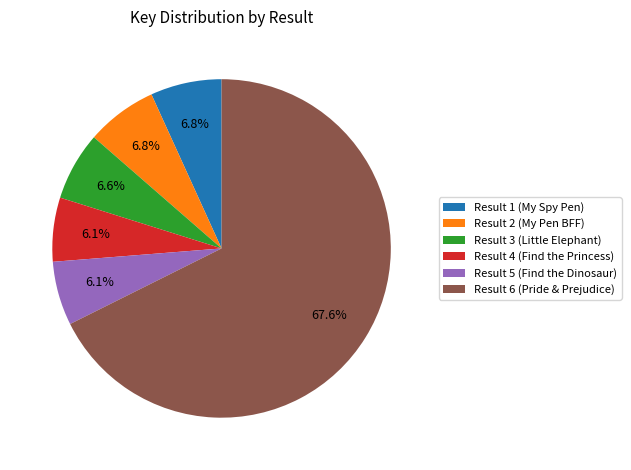

Does any single category account for the majority?

Yes